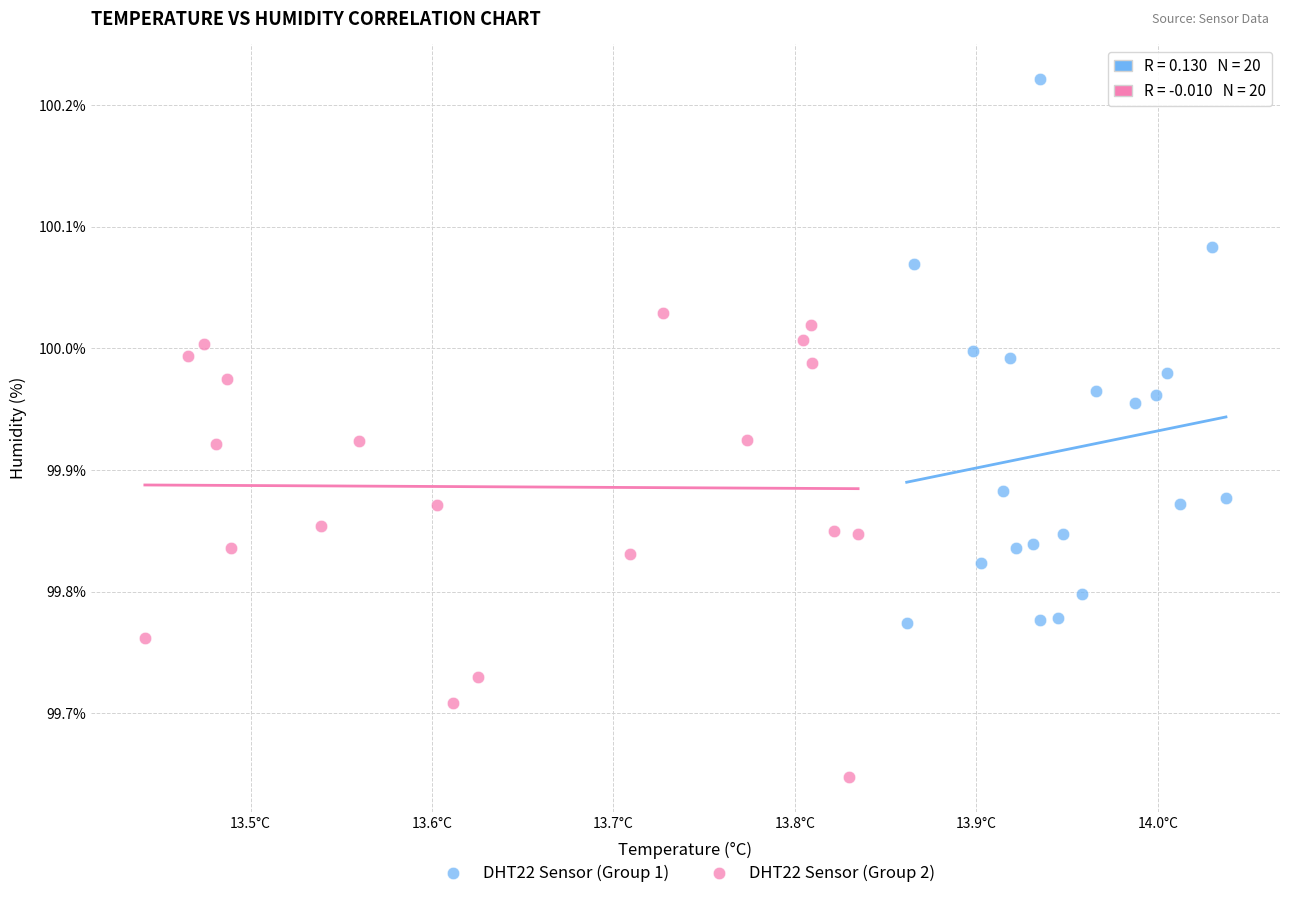

Which series has the largest Y range (max minus min)?

DHT22 Sensor (Group 1)